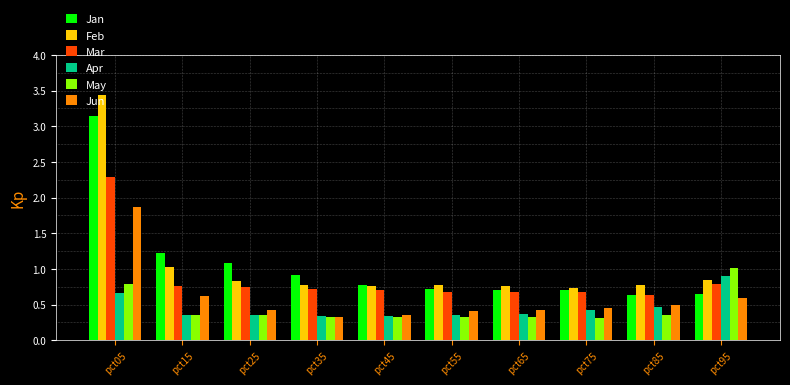

What are all the series names shown in the legend?

Jan, Feb, Mar, Apr, May, Jun